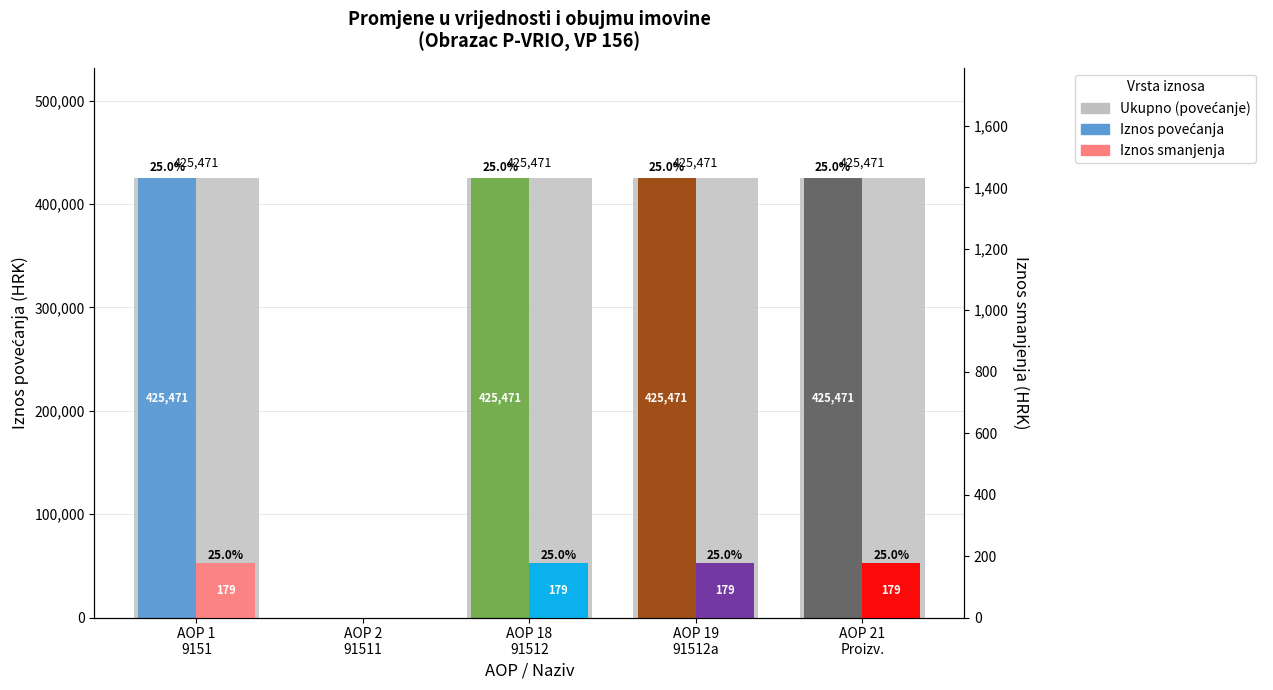

What position from the right is AOP 19
91512a?

2